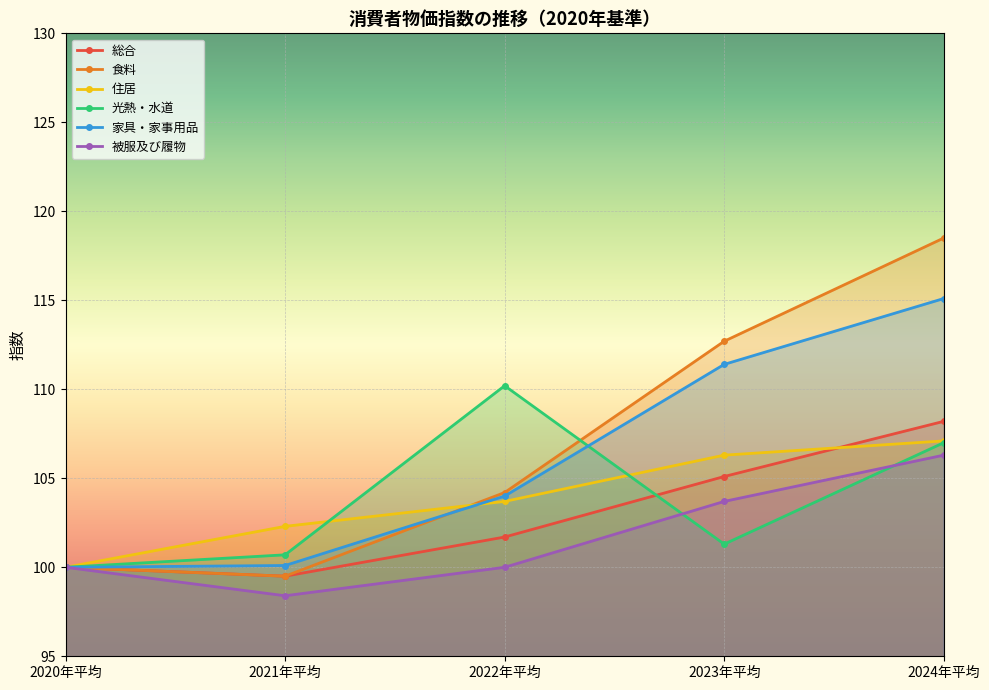

Which series changed the most between 2020年平均 and 2021年平均?

住居